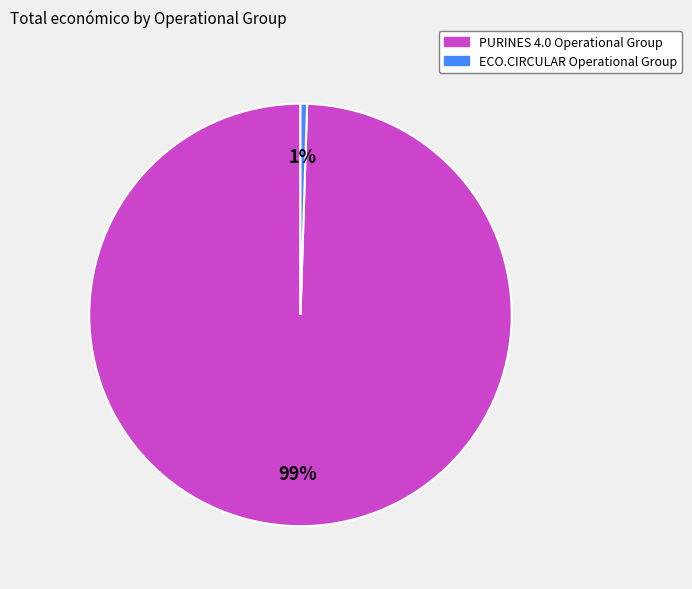

Is it true that ECO.CIRCULAR Operational Group is 12% of the pie?

False